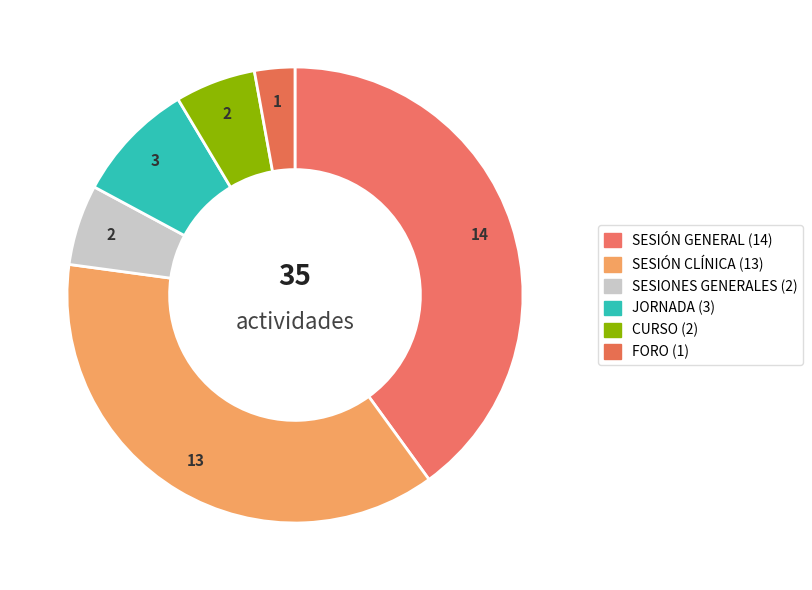

What portion of the pie excludes FORO?

97.1%